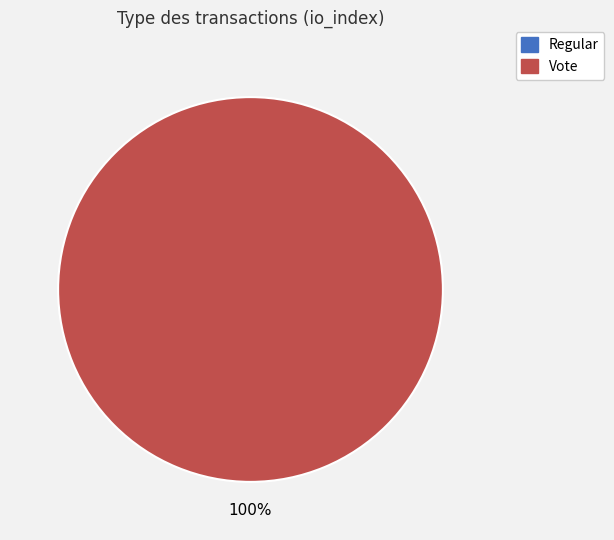

What is the smallest slice in the pie chart?

Regular